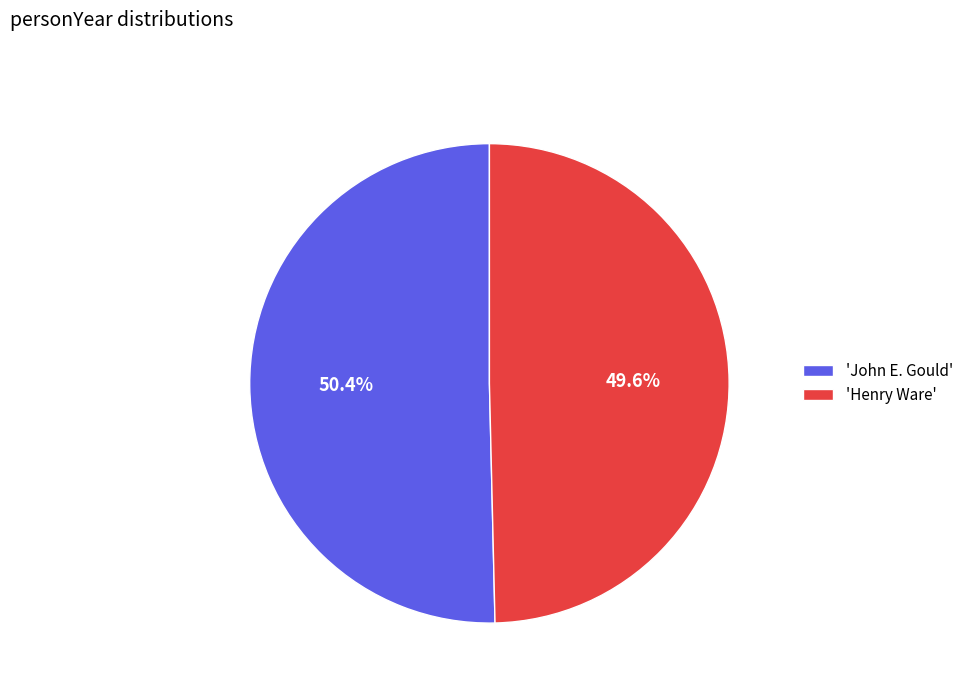

Is the sum of 'John E. Gould' and 'Henry Ware' greater than half?

Yes